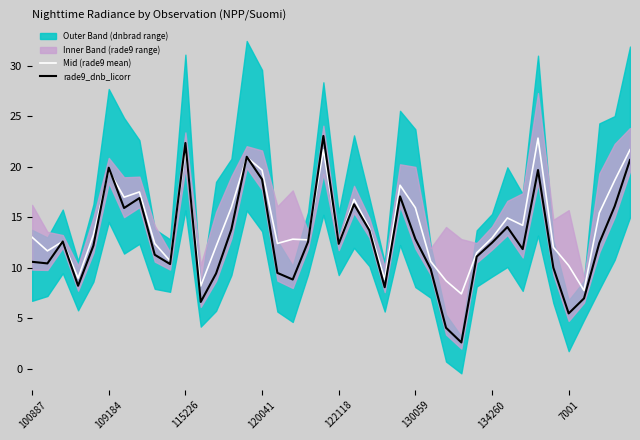

How many values in the rade9_dnb_licorr series exceed 12?

22